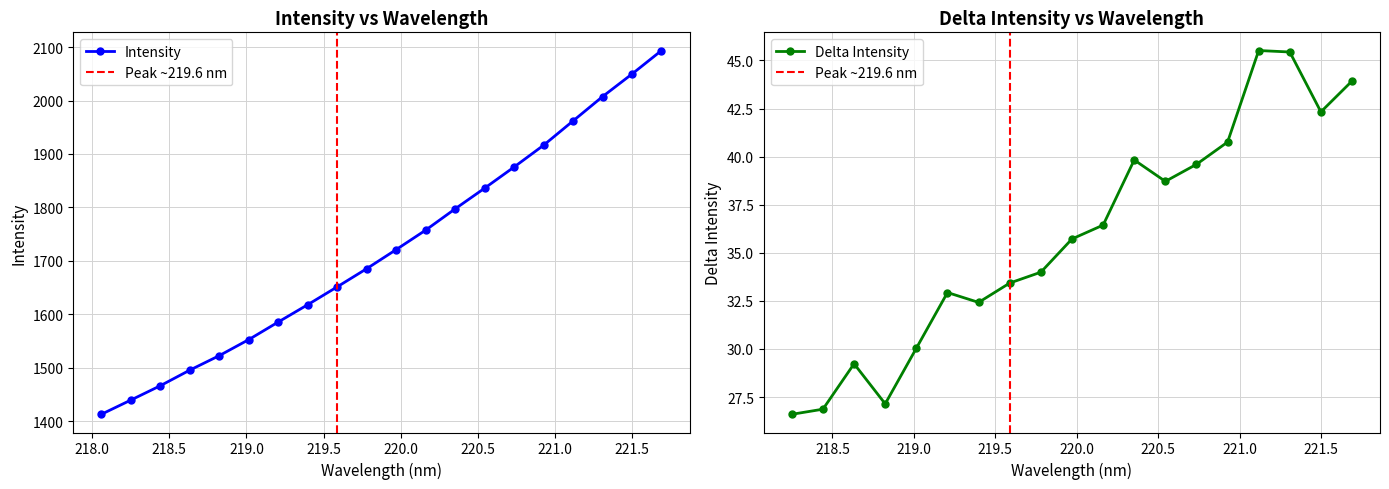

Rank the categories by value from lowest to highest.

218.0596, 218.2508, 218.442, 218.6332, 218.8244, 219.0156, 219.2067, 219.3979, 219.589, 219.7801, 219.9712, 220.1623, 220.3533, 220.5444, 220.7354, 220.9264, 221.1174, 221.3083, 221.4993, 221.6902